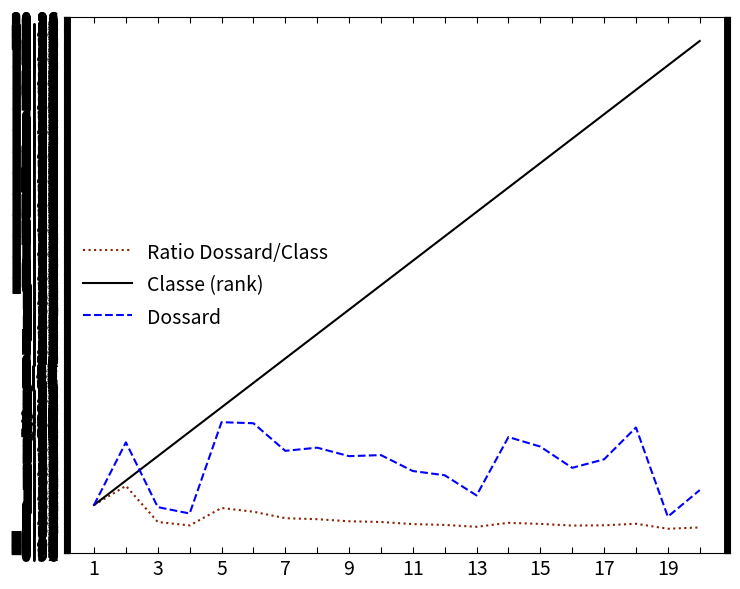

List the series in order of their overall mean, lowest first.

Ratio Dossard/Class, Dossard, Classe (rank)